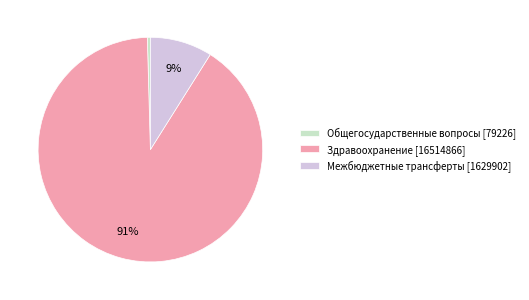

To the nearest percent, what is the average slice percentage?

33%